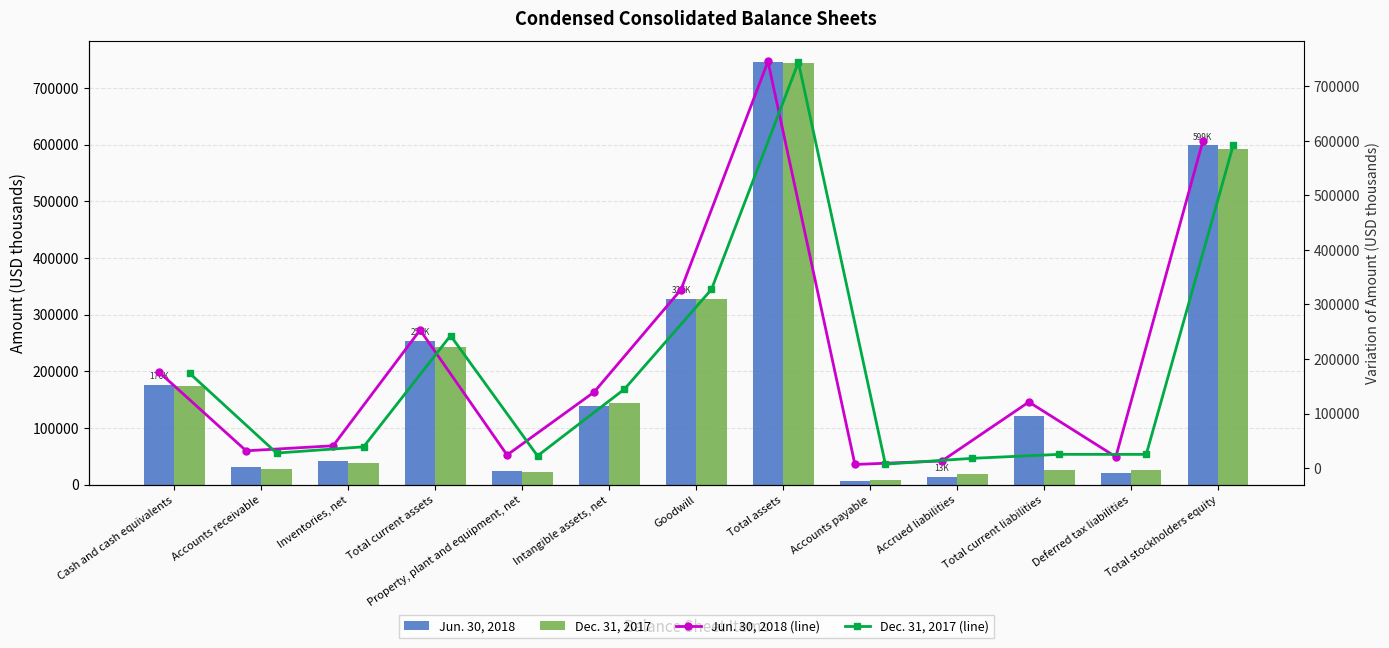

What are all the series names shown in the legend?

Jun. 30, 2018, Dec. 31, 2017, Jun. 30, 2018 (line), Dec. 31, 2017 (line)